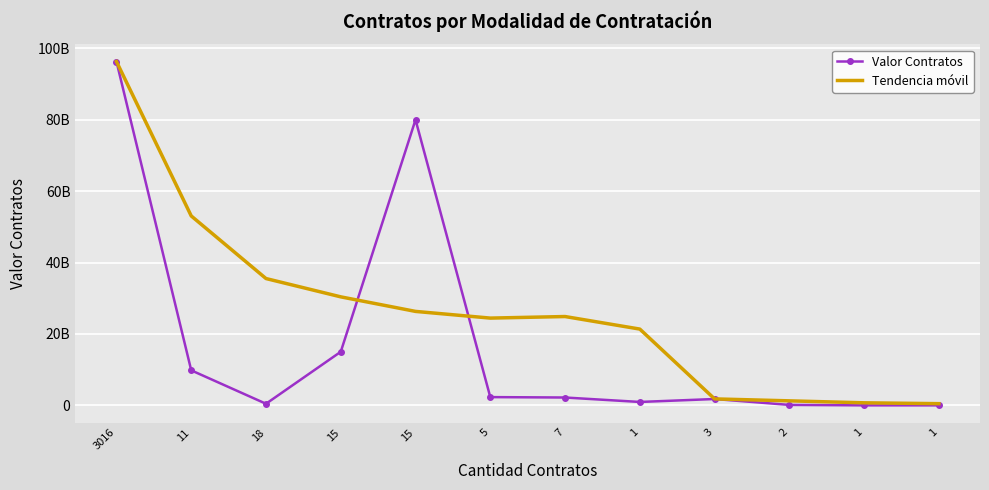

What is the value of the Valor Contratos point at the 6th from the left?

2310311827.0